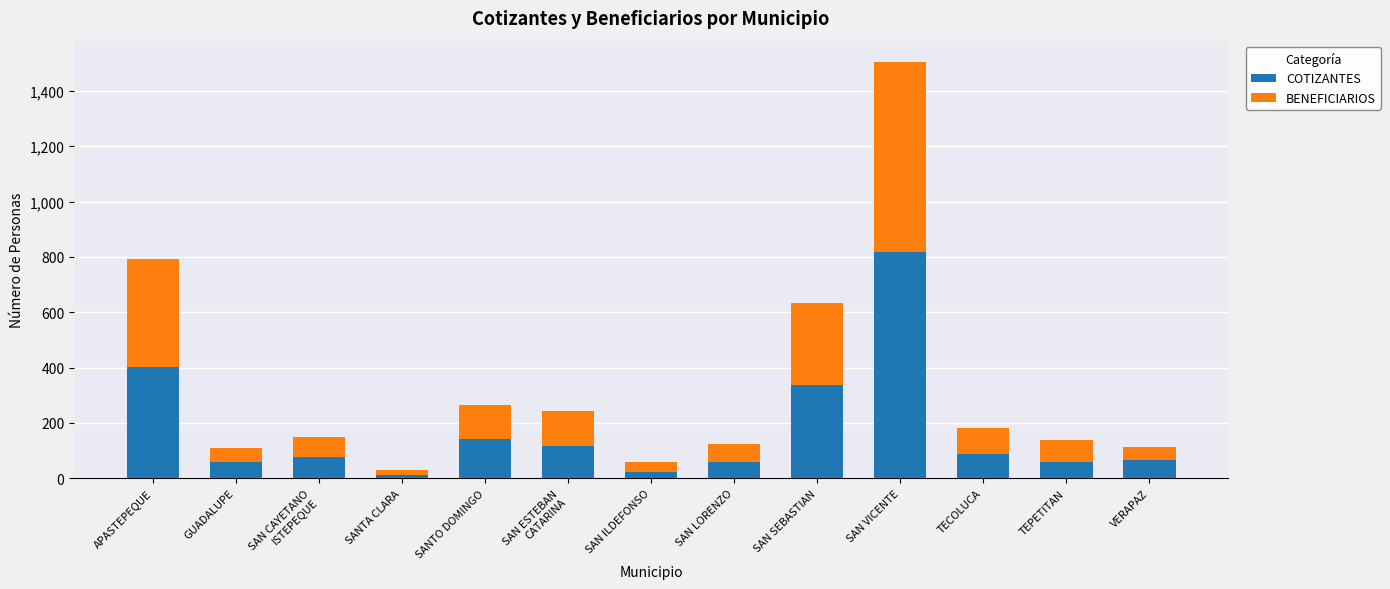

What is the average value of the COTIZANTES series?

174